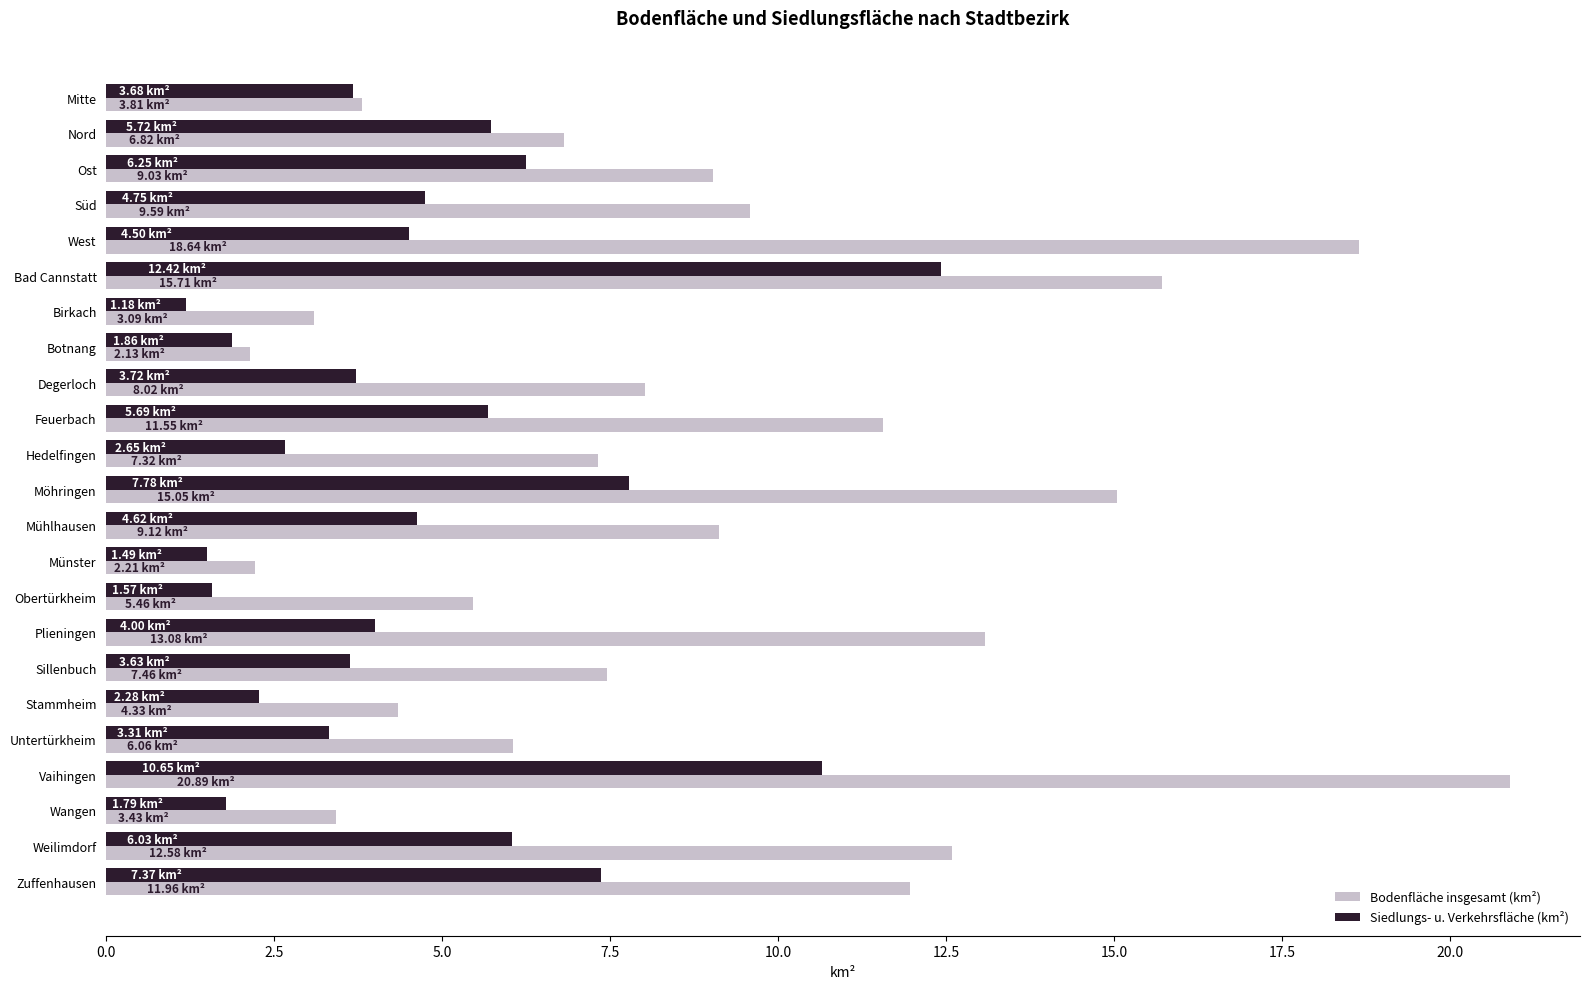

How many data points in Bodenfläche insgesamt (km²) are less than 8?

11